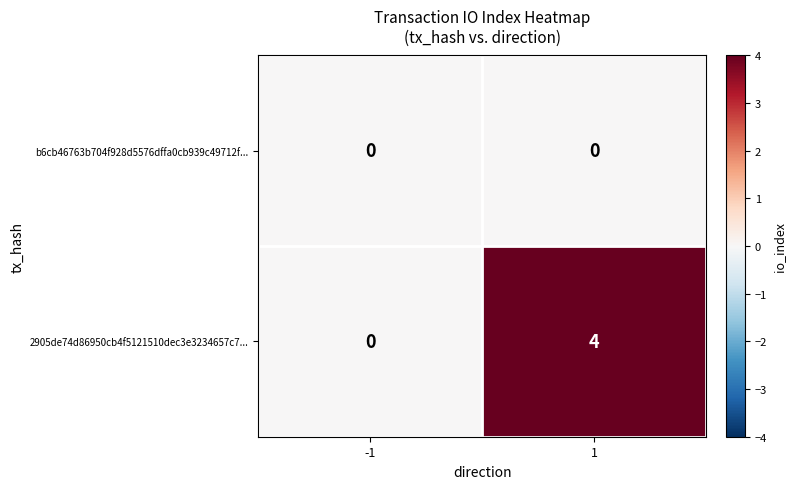

How many categories are shown in the chart?

2